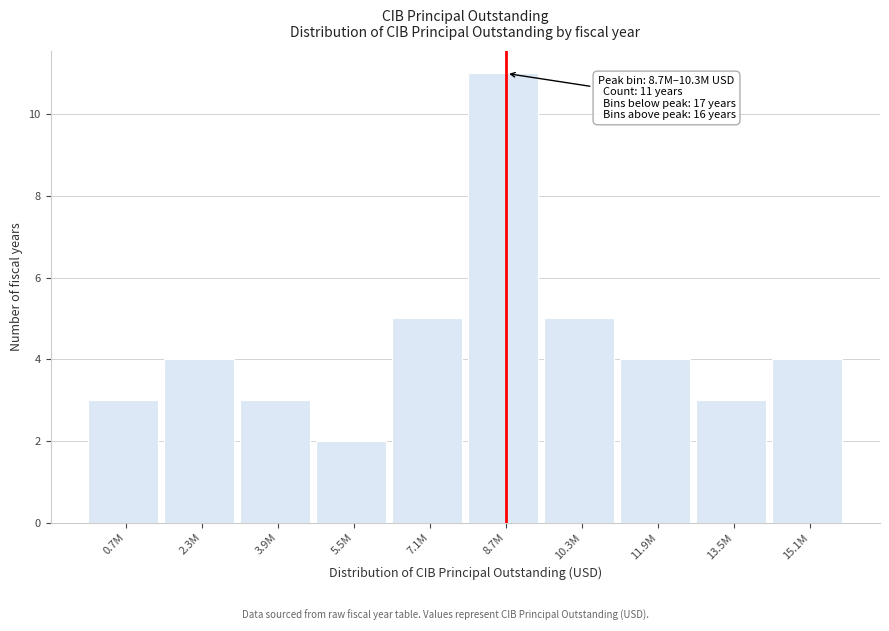

Reading right to left, transcribe all the data shown in this chart.

15.1M=4	13.5M=3	11.9M=4	10.3M=5	8.7M=11	7.1M=5	5.5M=2	3.9M=3	2.3M=4	0.7M=3